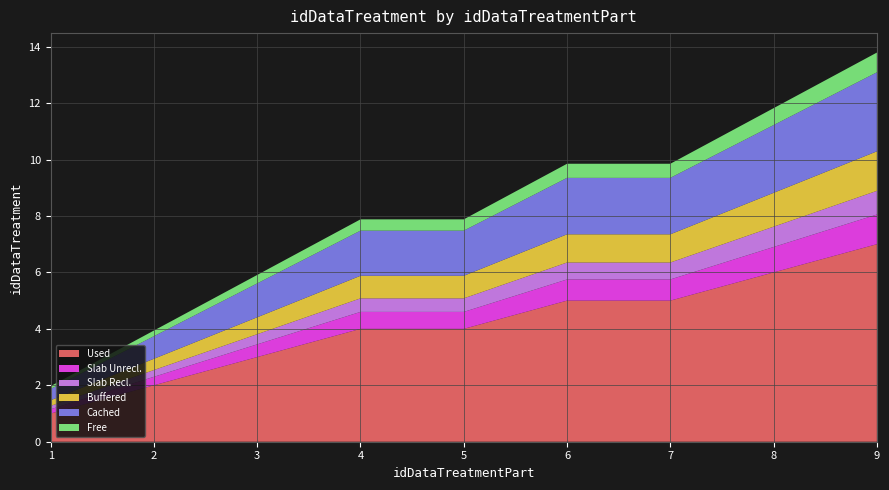

What is the total value across all series at 5?

7.9